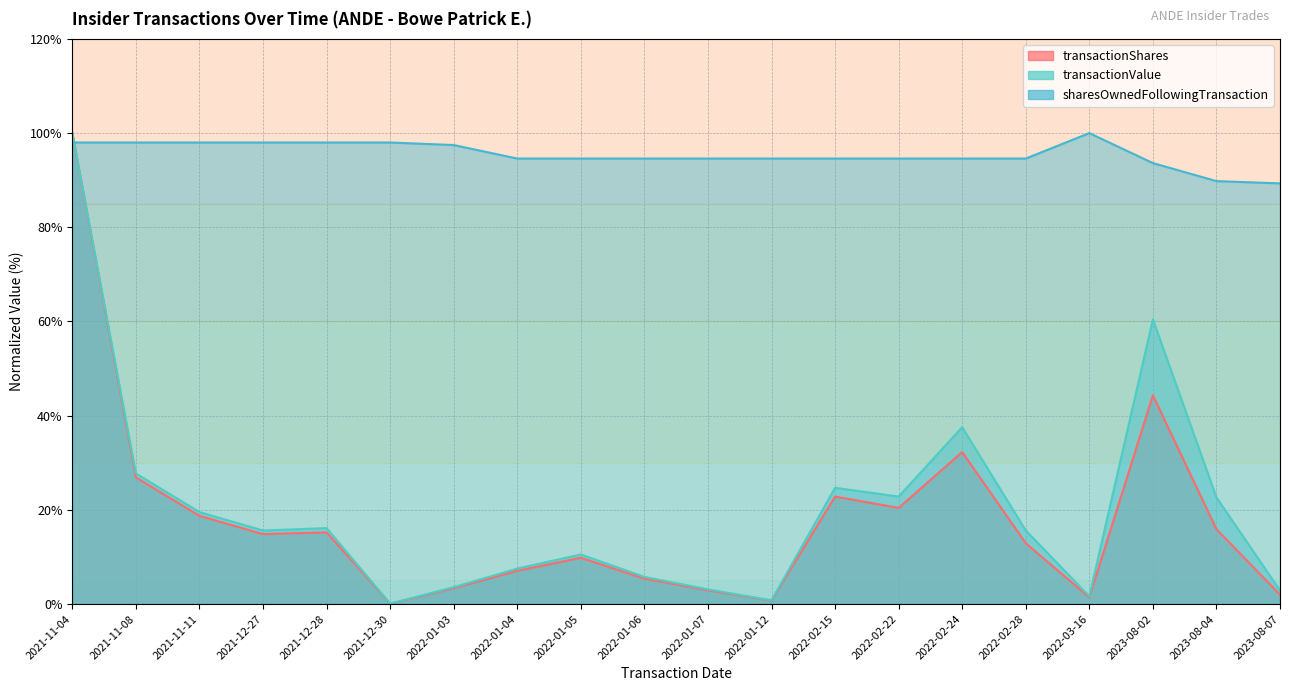

What is the value of the sharesOwnedFollowingTransaction point at the 1st from the left?

98.0